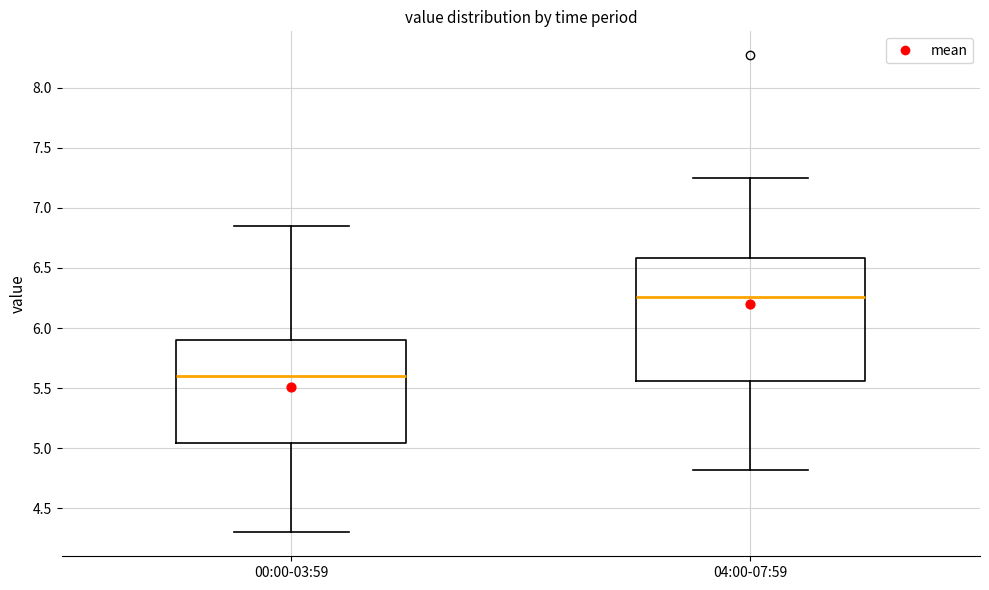

Which box is the tallest, from its lower edge to its upper edge?

04:00-07:59